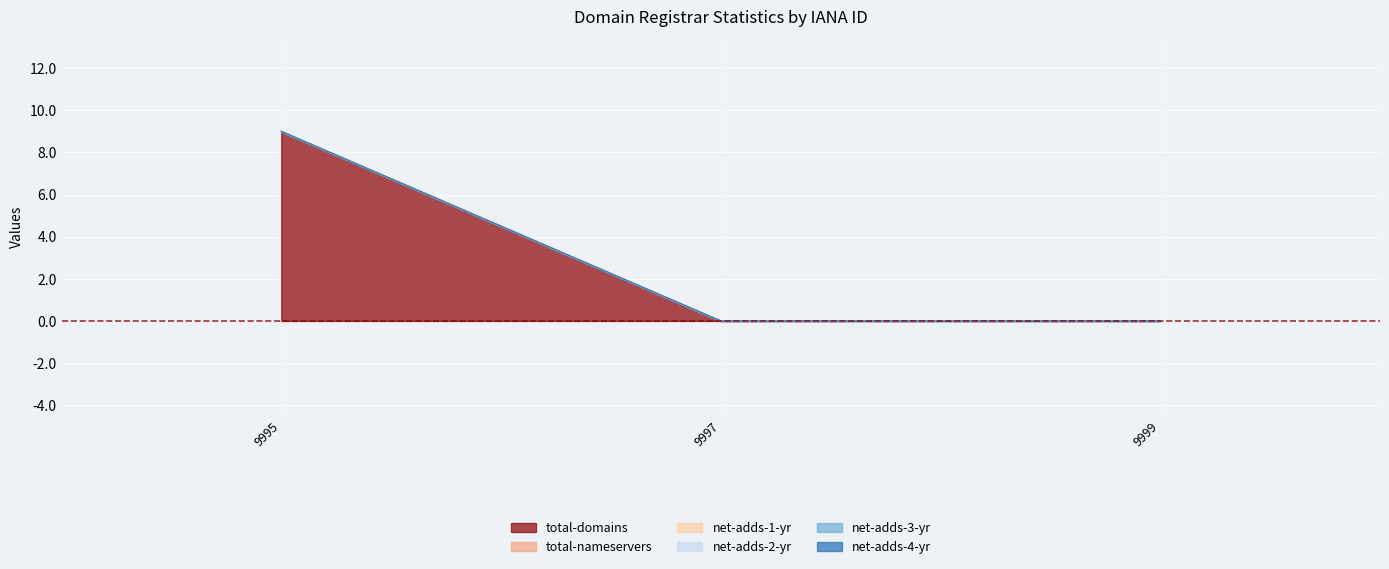

Which category has the highest value in the total-nameservers series?

9995